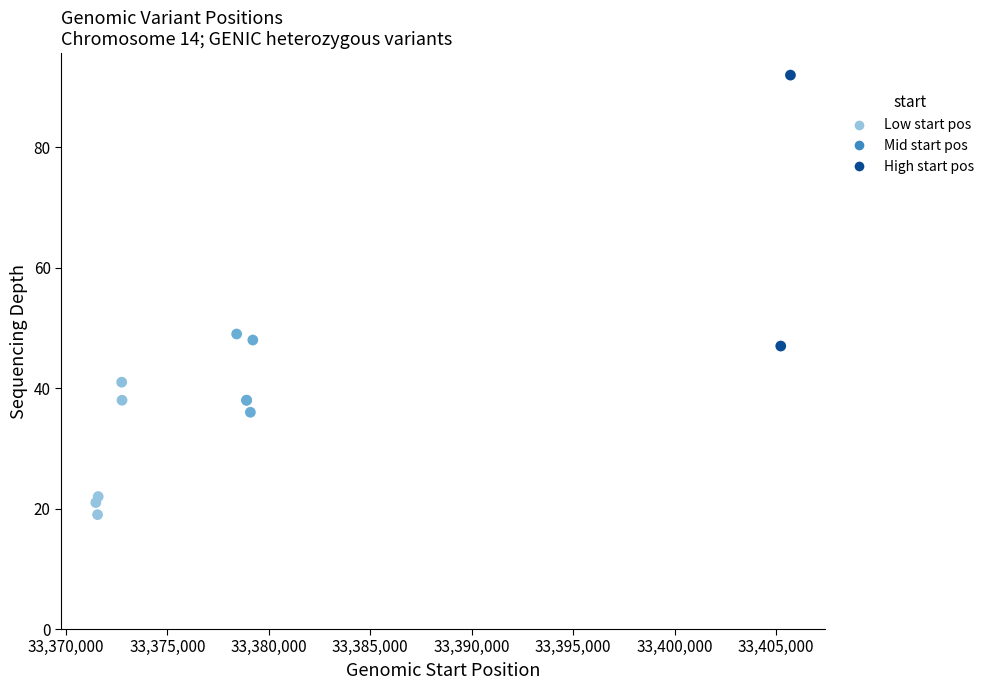

What Y value in the scatter plot is closest to 55?

49